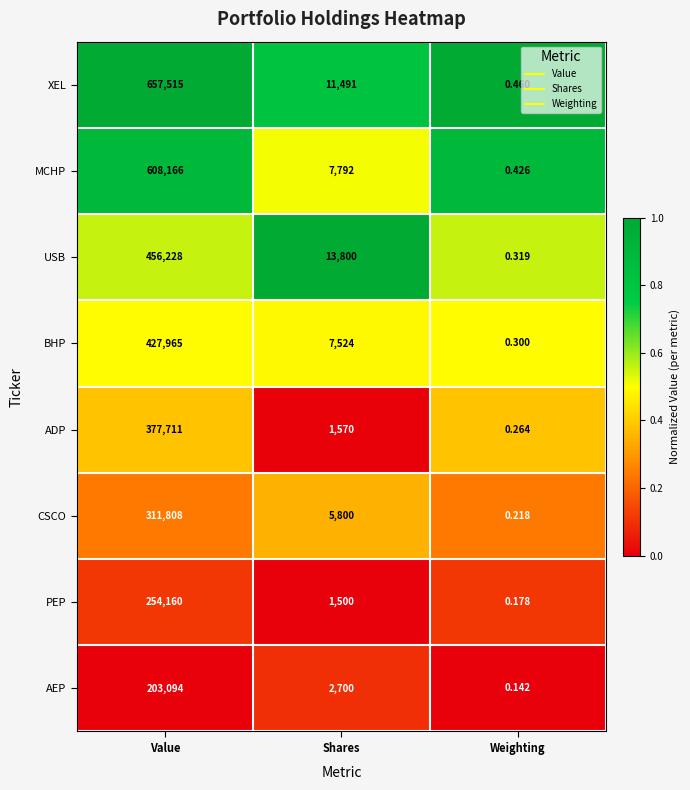

At which category does the chart reach its peak across all series?

Value